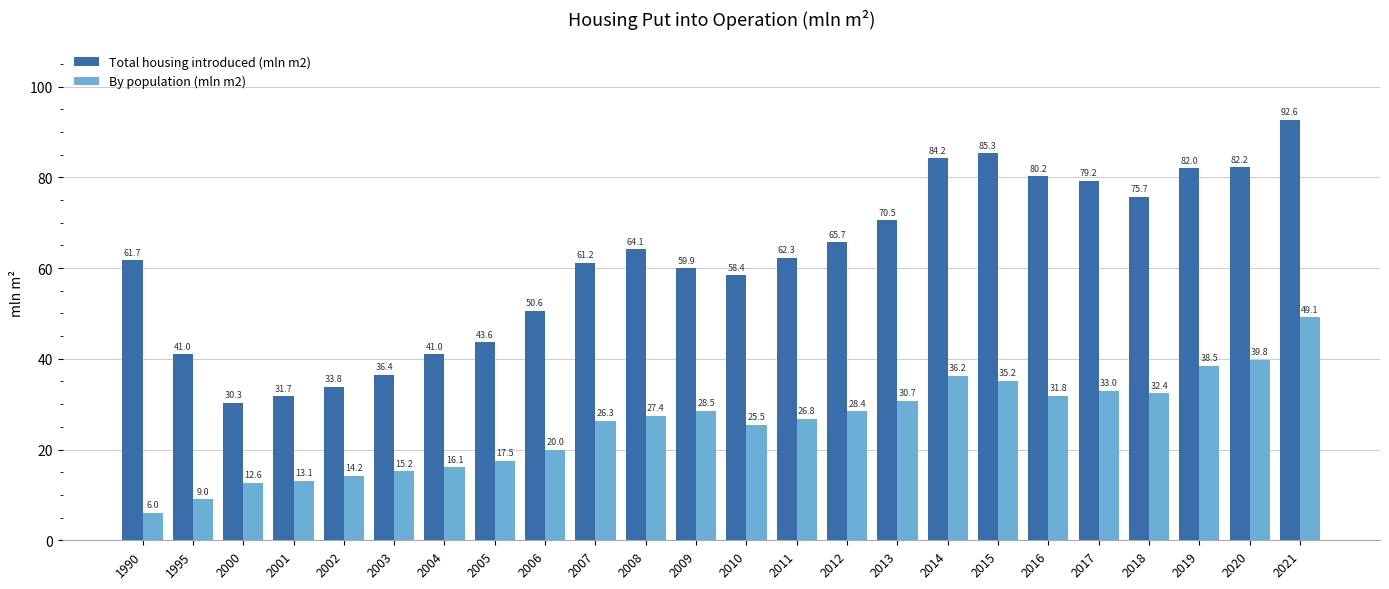

What is the maximum value shown in the chart?

92.6